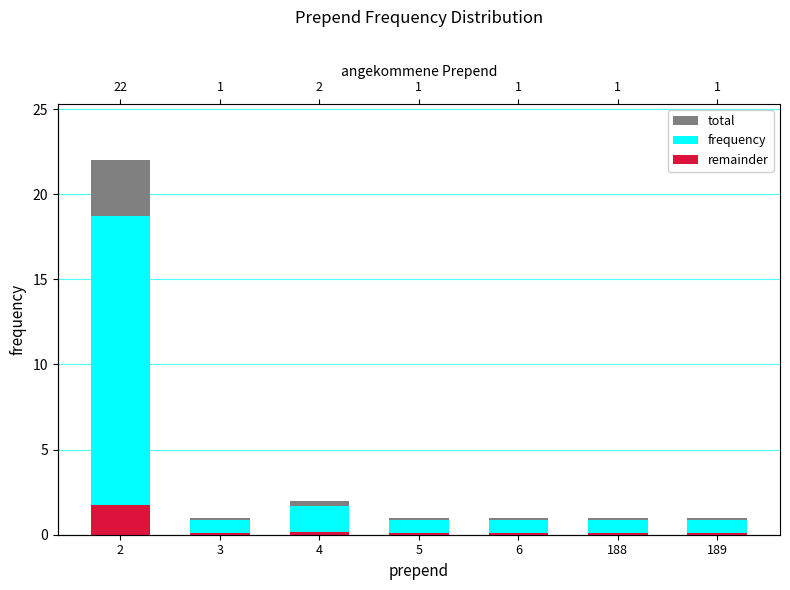

What is the value of the remainder bar at the 5th from the left?

0.1